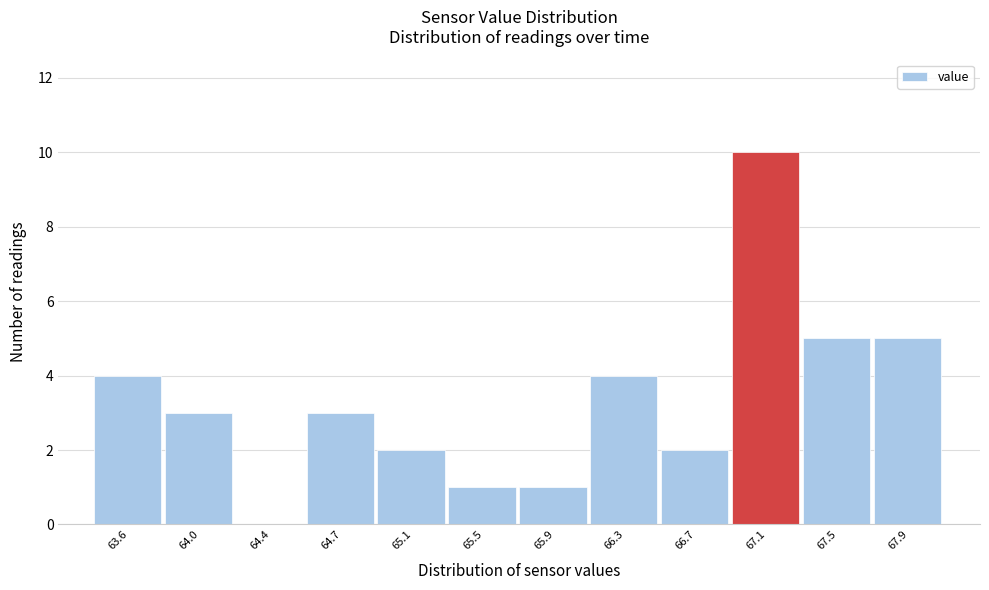

Reading left to right, list all the values displayed in this chart.

63.6=4	64.0=3	64.4=0	64.7=3	65.1=2	65.5=1	65.9=1	66.3=4	66.7=2	67.1=10	67.5=5	67.9=5